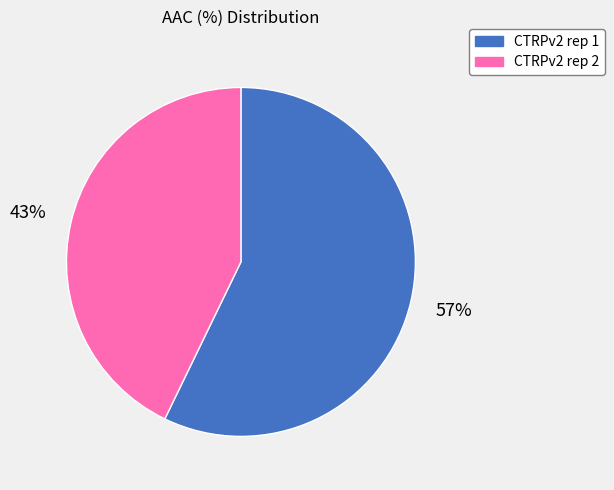

Combined, do CTRPv2 rep 1 and CTRPv2 rep 2 account for over 50%?

Yes